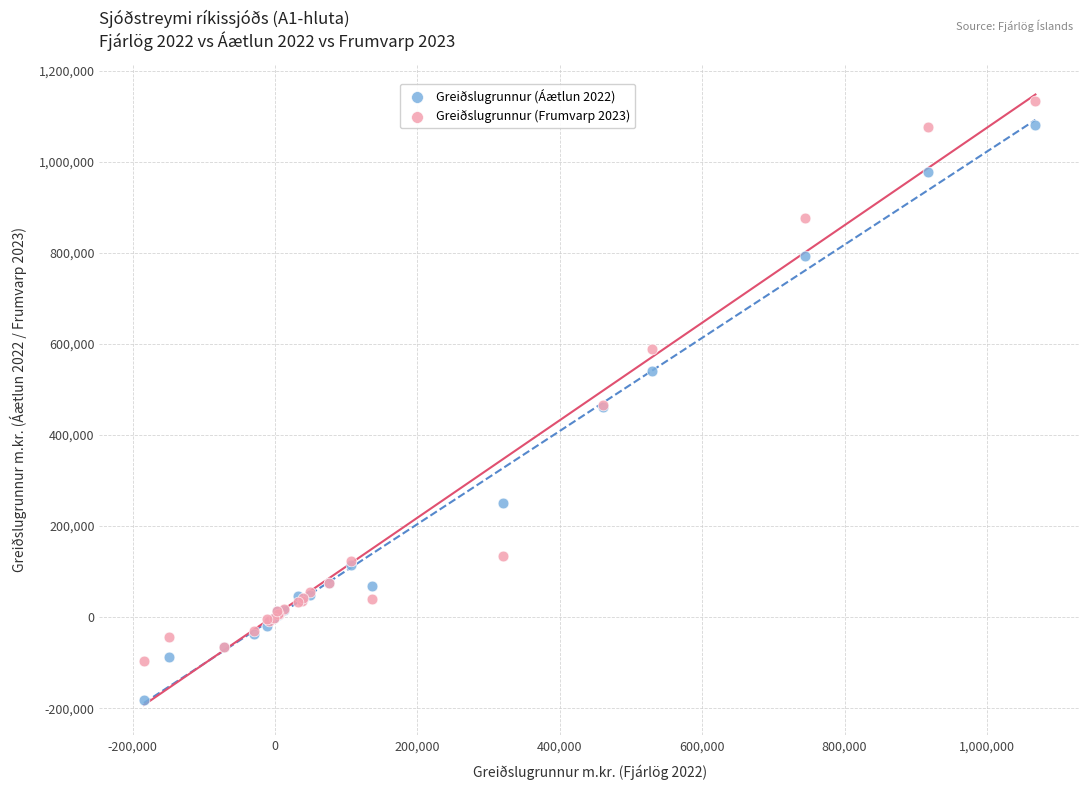

Which series has the widest spread of Y values?

Greiðslugrunnur (Áætlun 2022)